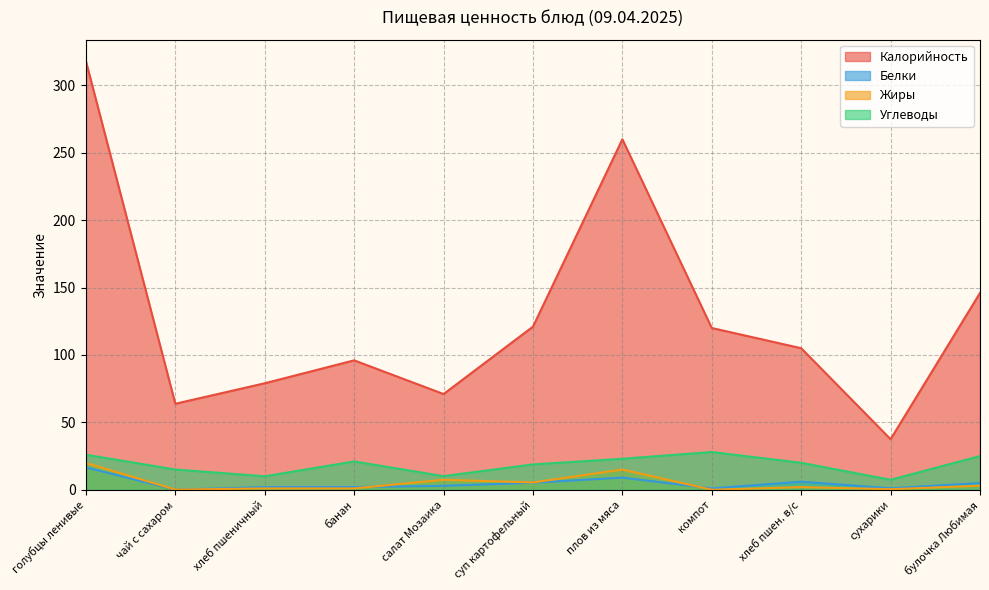

Is the value of Углеводы at компот greater than the value of Жиры at хлеб пшен. в/с?

Yes